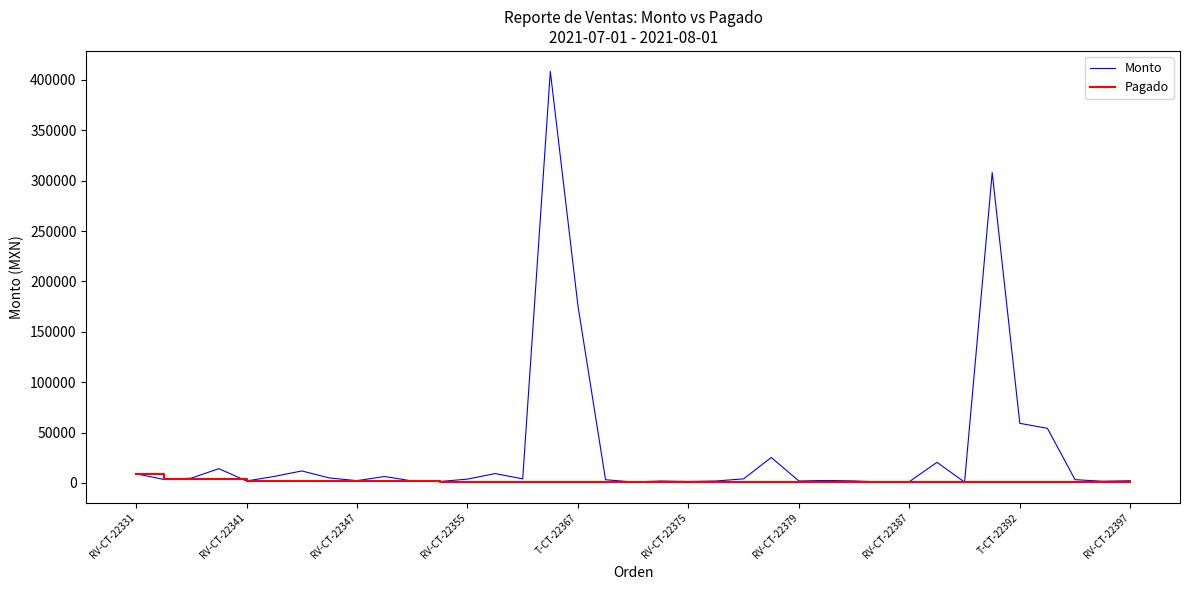

How many lines are shown in the chart?

2